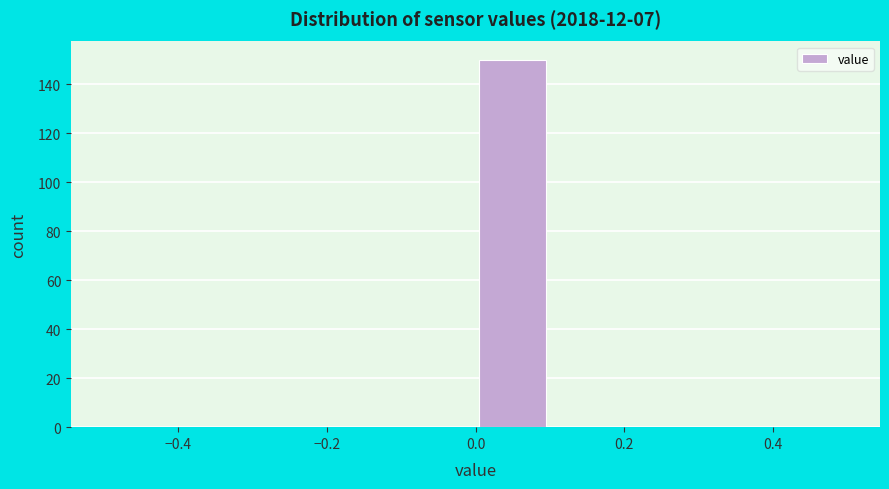

Reading left to right, transcribe this chart: for each bar, give the range it covers on the x-axis and its height. The values are not printed on the chart, so give them approximately, as read against the axis.

-0.5 to -0.4: 0
-0.4 to -0.3: 0
-0.3 to -0.2: 0
-0.2 to -0.1: 0
-0.1 to 0.0: 0
0.0 to 0.1: 150
0.1 to 0.2: 0
0.2 to 0.3: 0
0.3 to 0.4: 0
0.4 to 0.5: 0